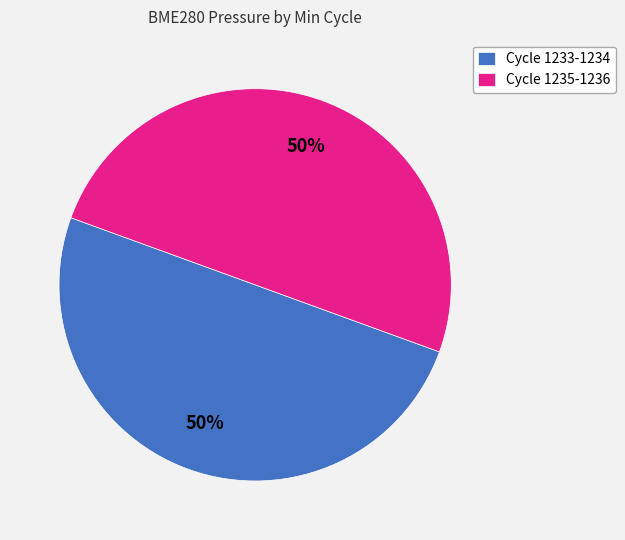

To the nearest percent, what is the average slice percentage?

50%